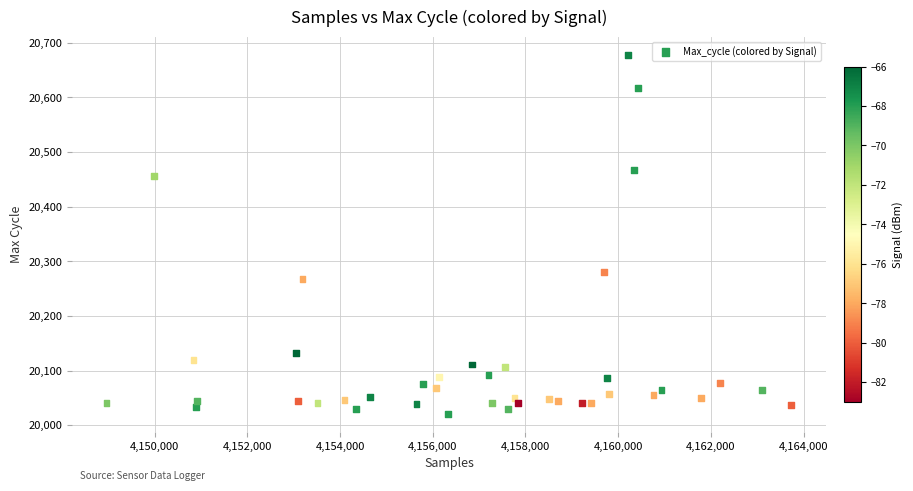

What Y value in the scatter plot is closest to 20349?

20280